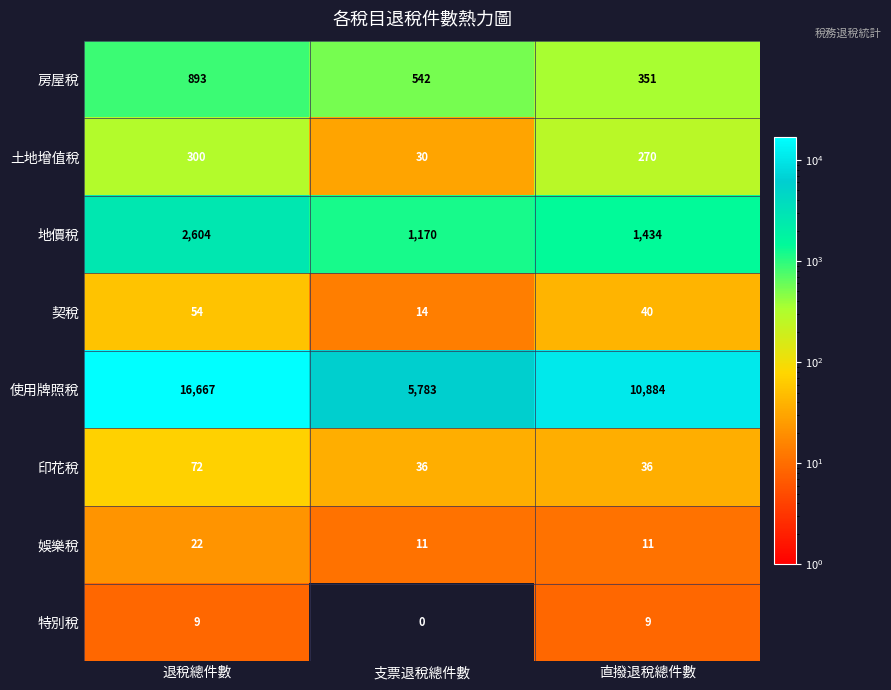

What is the sum of the 特別稅 values at 退稅總件數 and 支票退稅總件數?

9